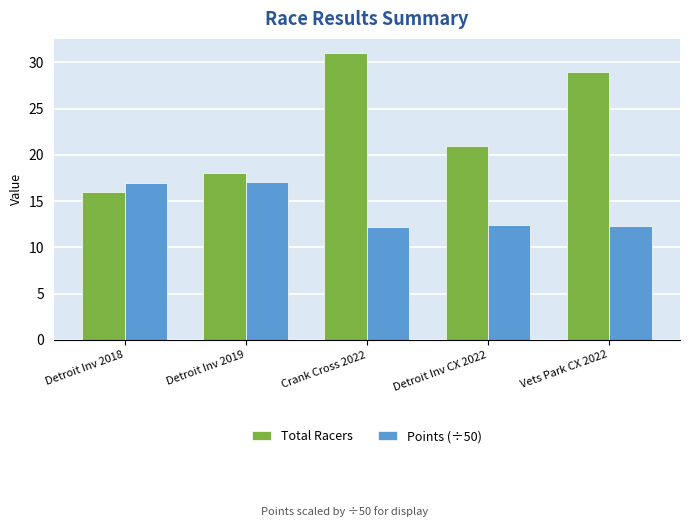

Count the Total Racers values in the range 18 to 29.

3